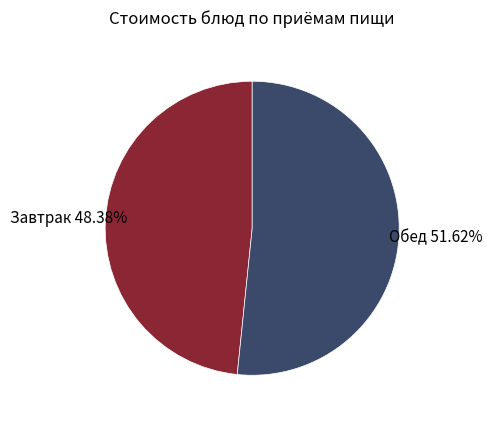

Do Завтрак and Обед together represent more than half of the pie?

Yes